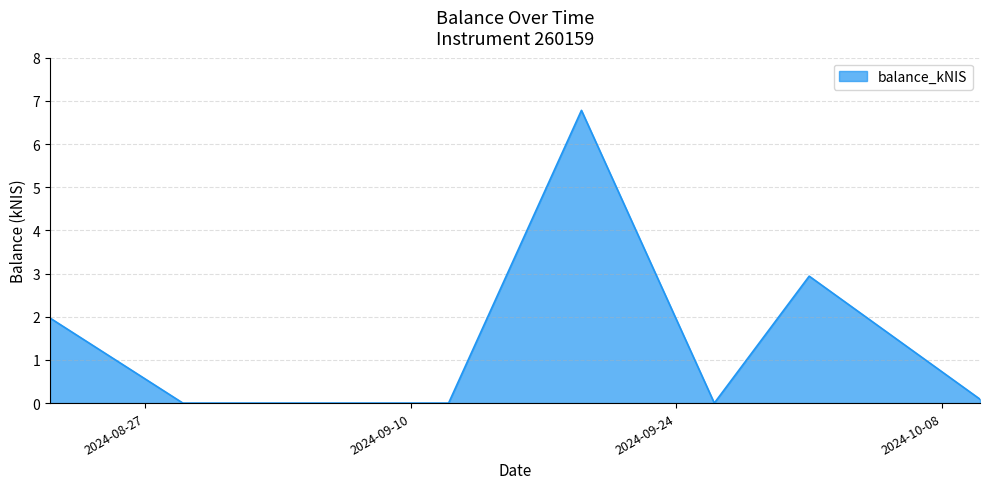

True or false: the data has more than 0 interior local peaks.

True